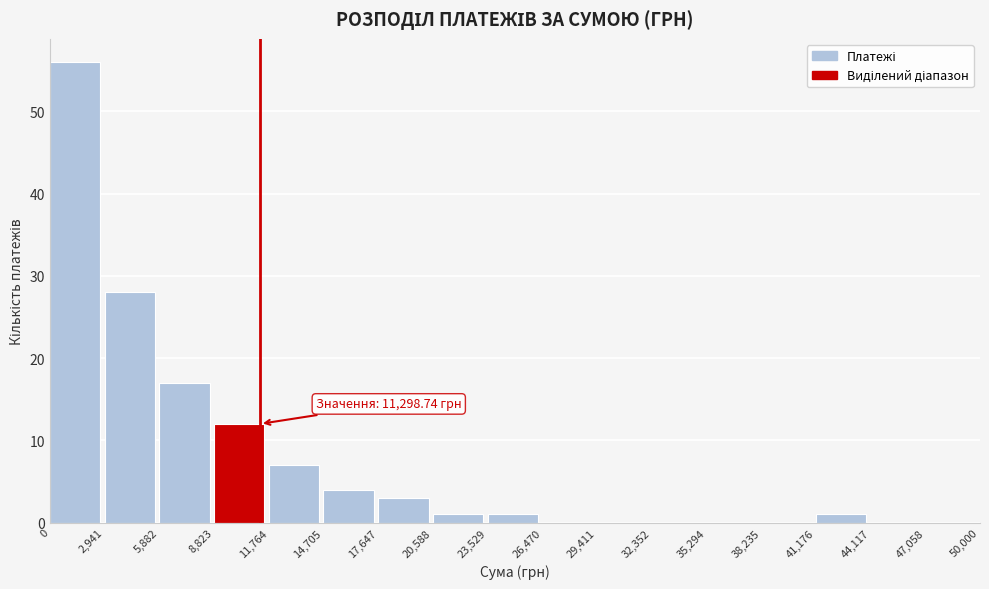

Over which range of the x-axis is the bar tallest?

0 to 2,941